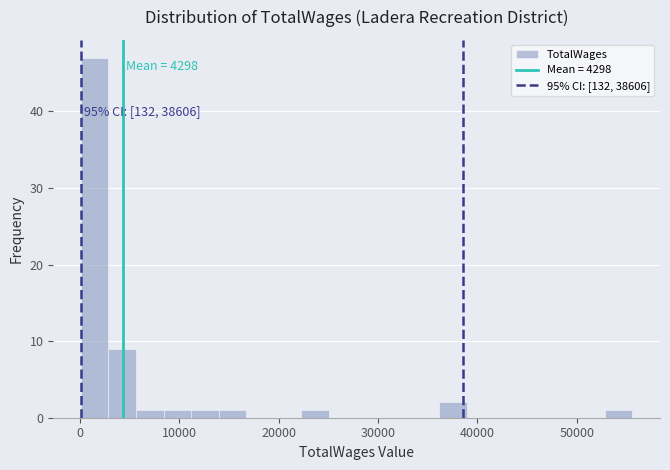

Around what value on the x-axis is the tallest bar? Give the approximate position of its centre, as read against the axis.

1000